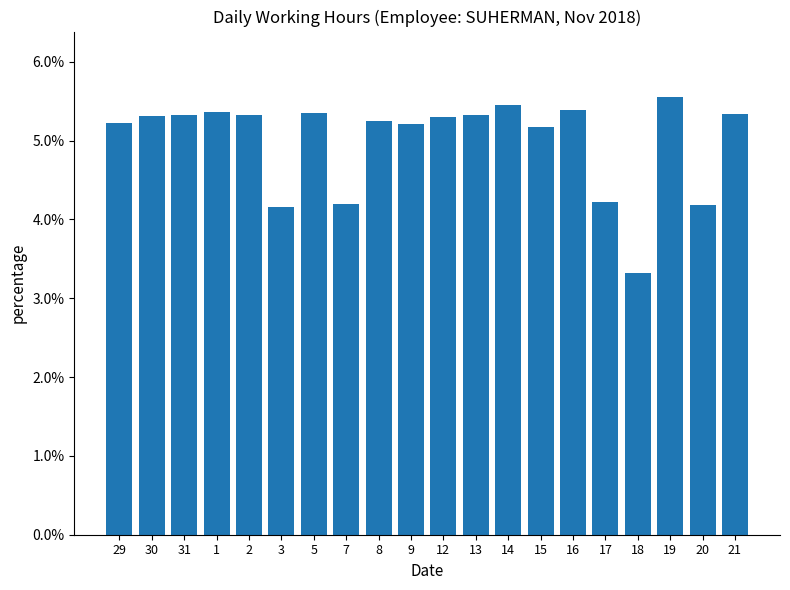

Are the bars horizontal?

No